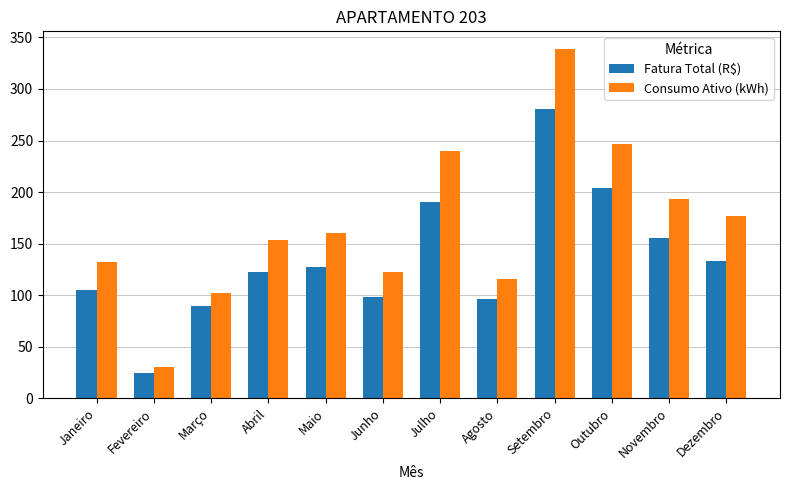

Where is Fatura Total (R$) nearest to the value 152?

Novembro